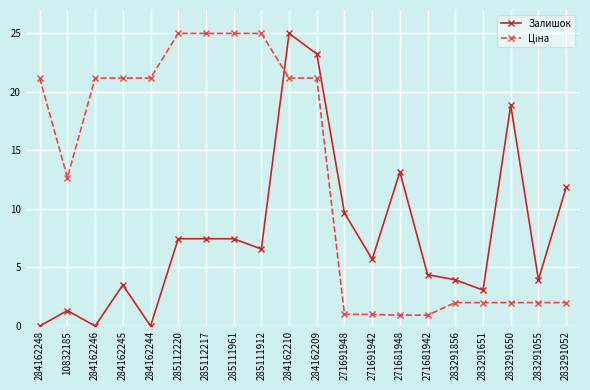

What is the difference between the highest and lowest values at 271681942?

3.5